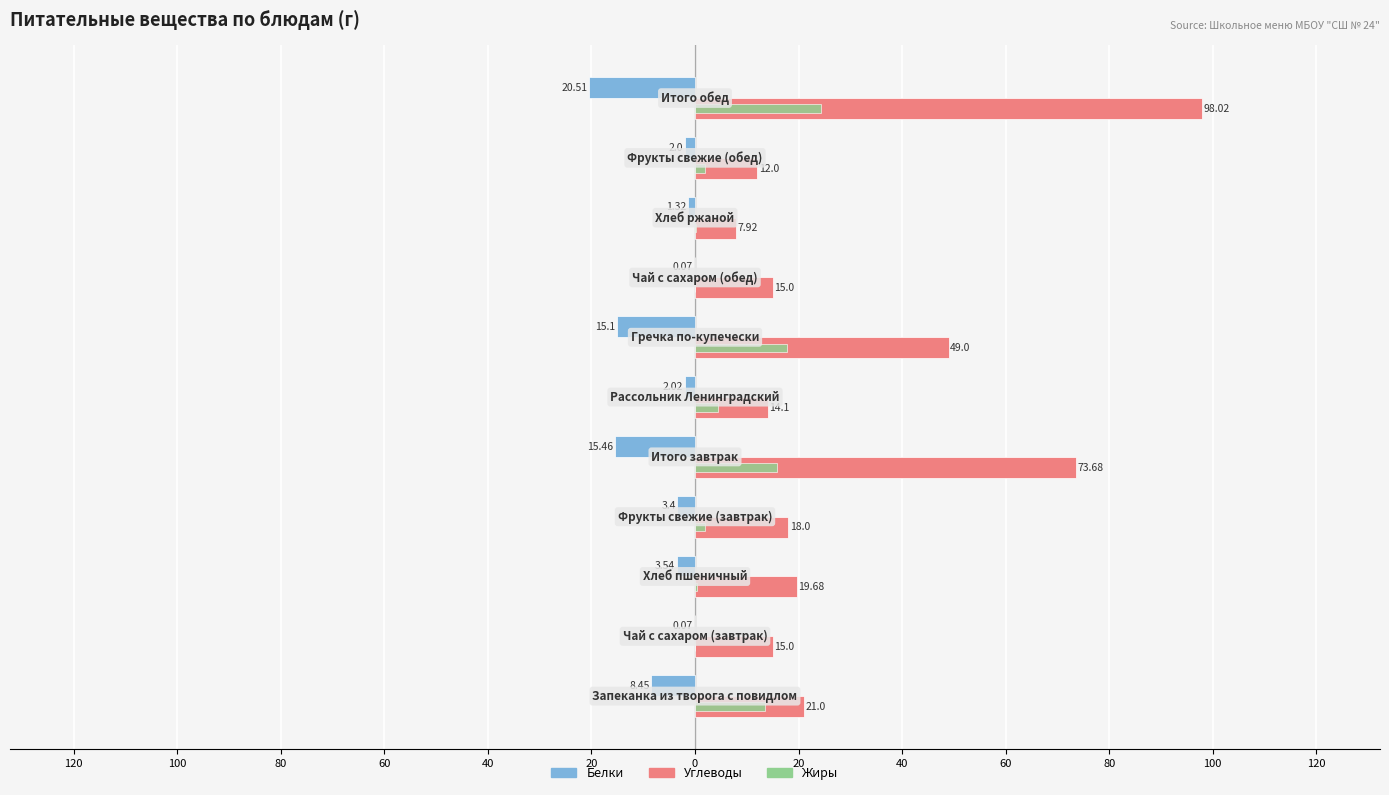

What are all the series names shown in the legend?

Белки, Углеводы, Жиры